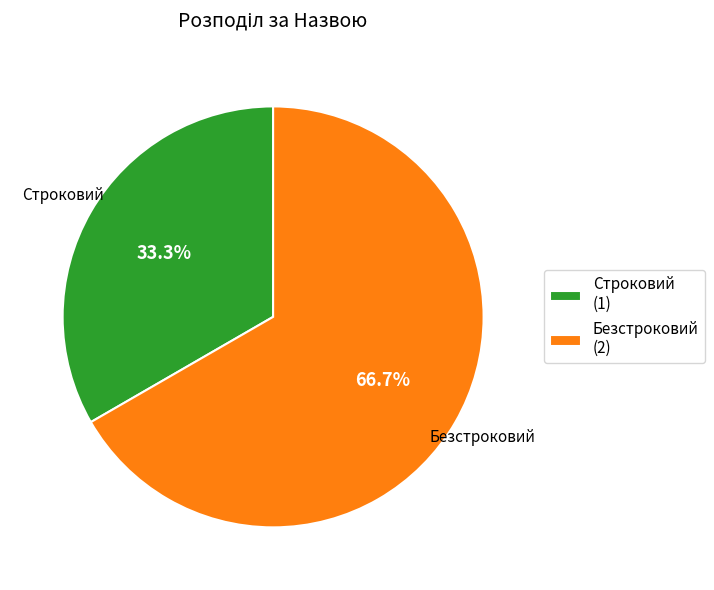

The Безстроковий slice represents 56% of the pie. True or false?

False